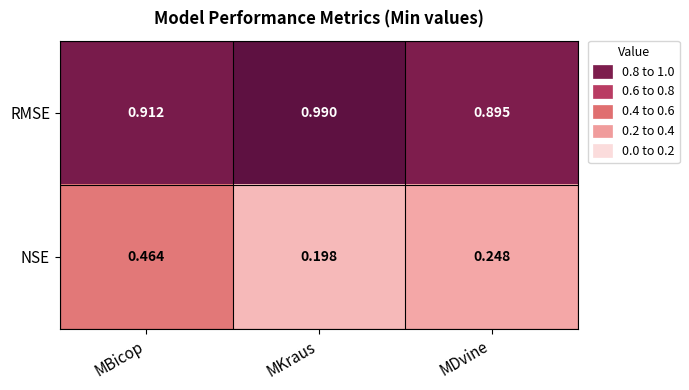

At which label is RMSE closest to 0?

MDvine